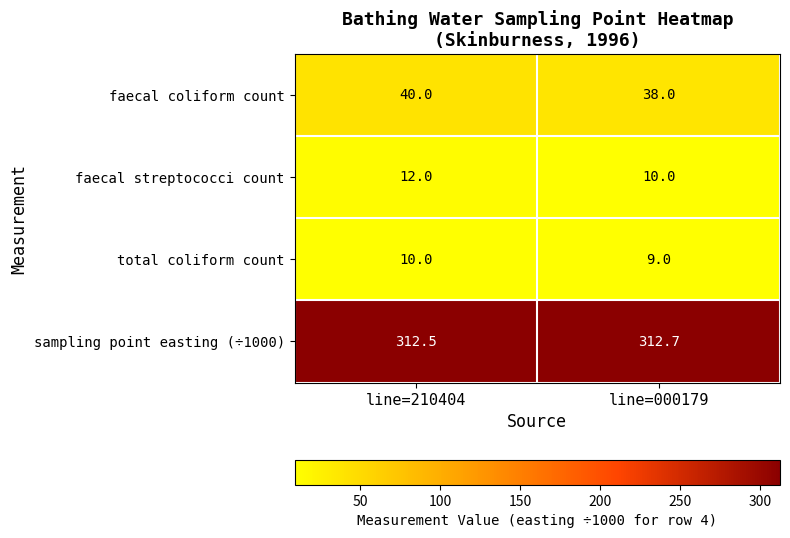

What is the average value of the sampling point easting (÷1000) series?

312.6